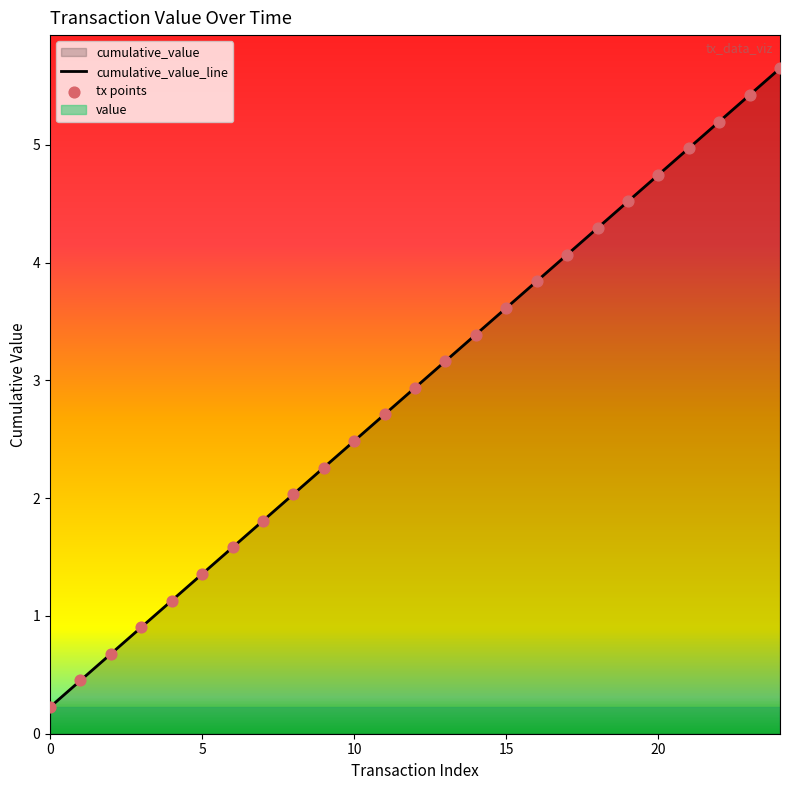

Between 14 and 7, which is larger?

14